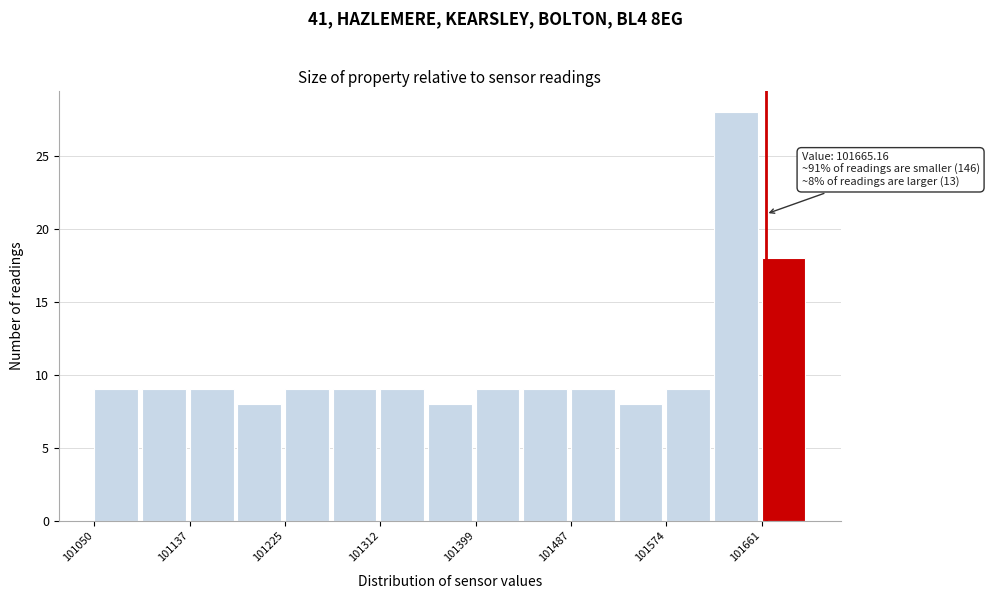

Over which range of the x-axis is the bar tallest?

101620 to 101660